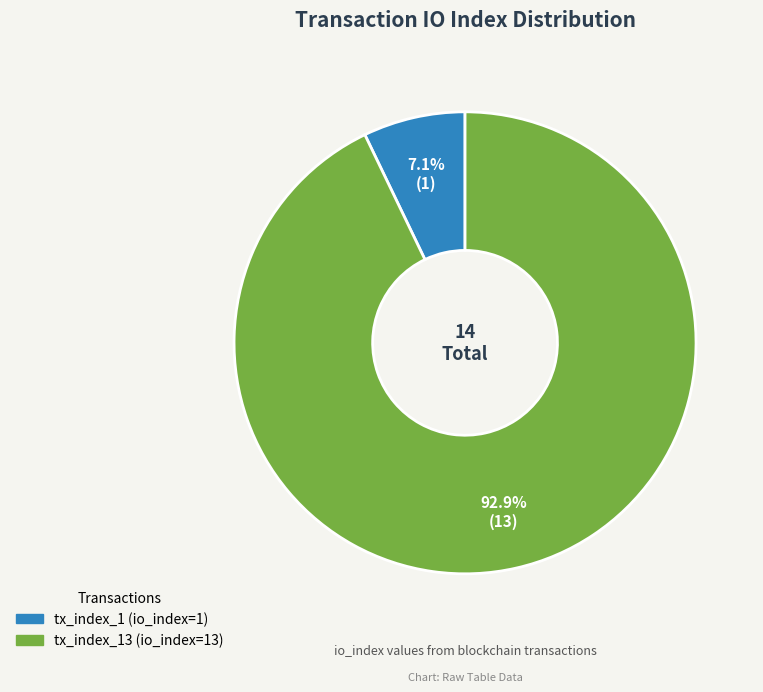

How many slices are in this pie chart?

2